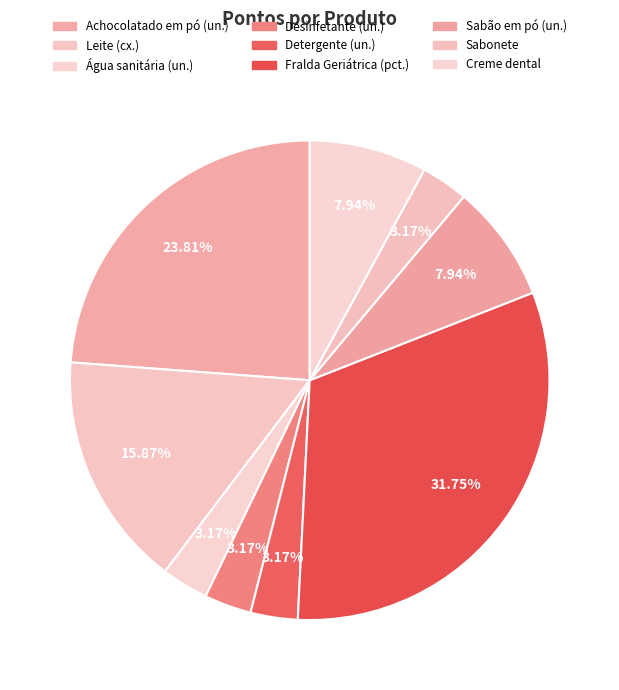

How many slices are in this pie chart?

9